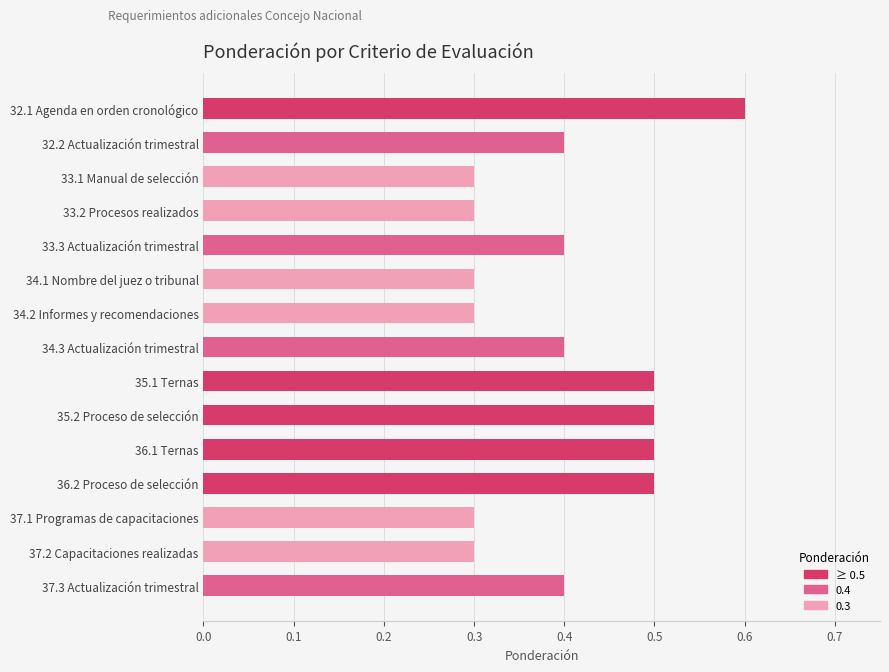

Which has a higher value, 36.2 Proceso de selección or 34.1 Nombre del juez o tribunal?

36.2 Proceso de selección